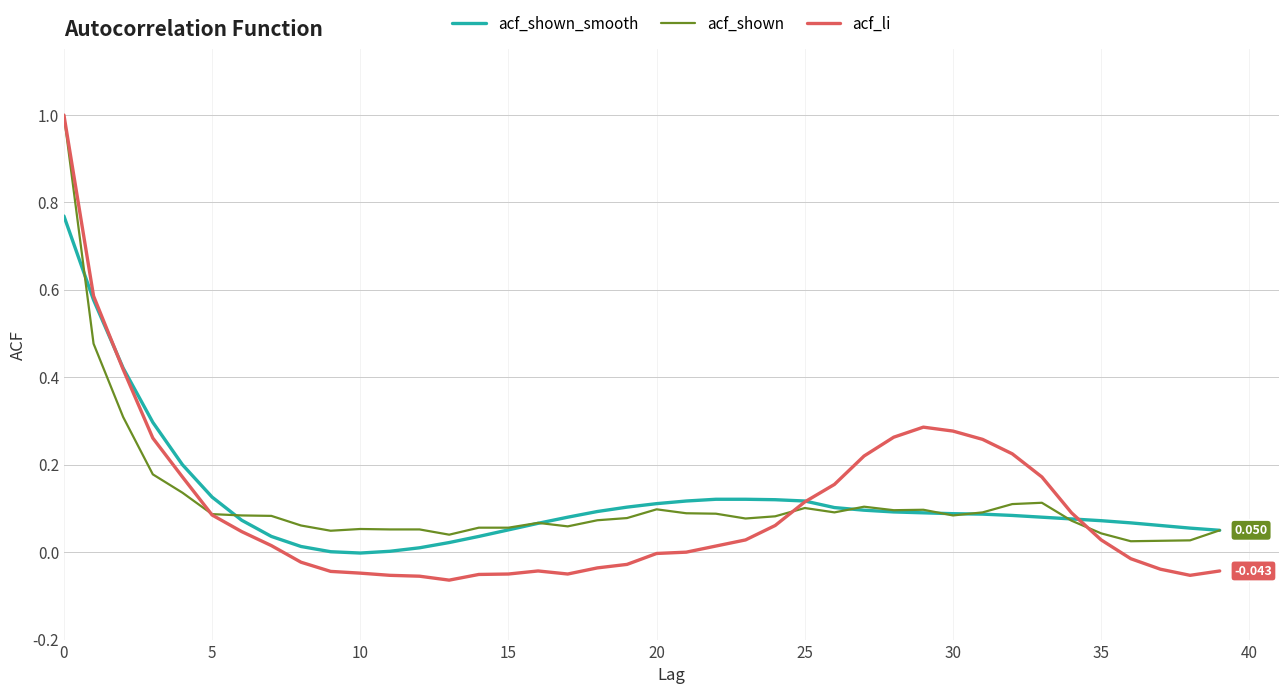

What is the difference between the second highest and second lowest values in the acf_shown series?

0.5